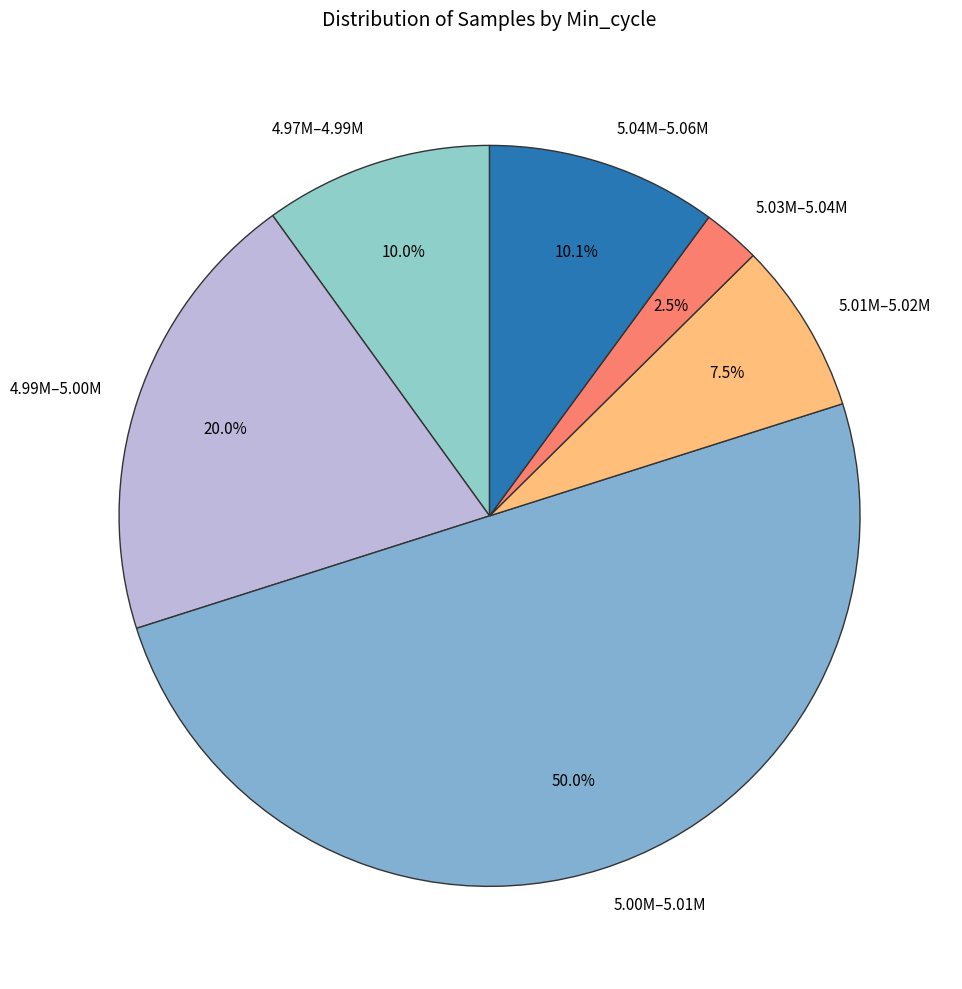

Does 5.01M–5.02M account for over 50% of the chart?

No